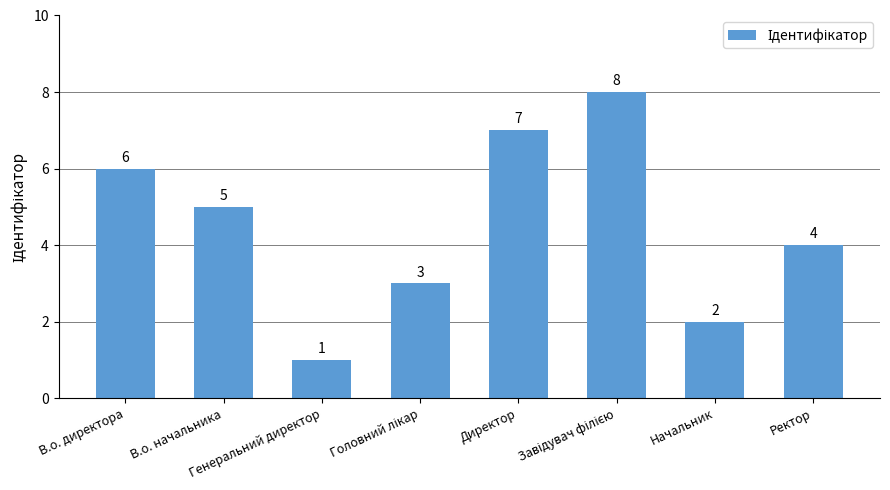

What is the greatest value displayed?

8